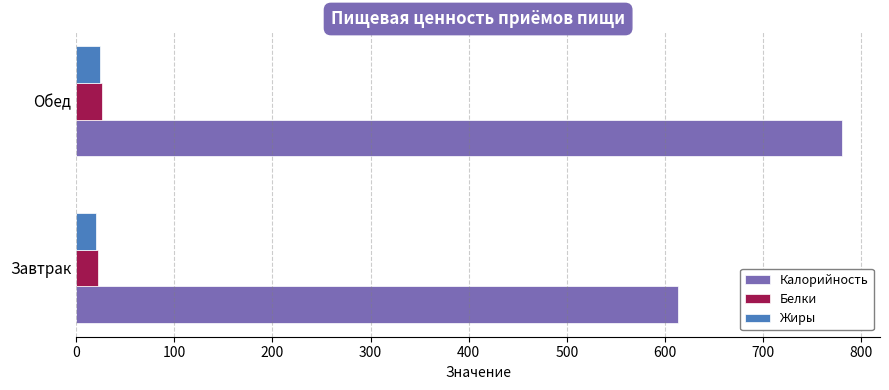

Count the number of categories in the chart.

2